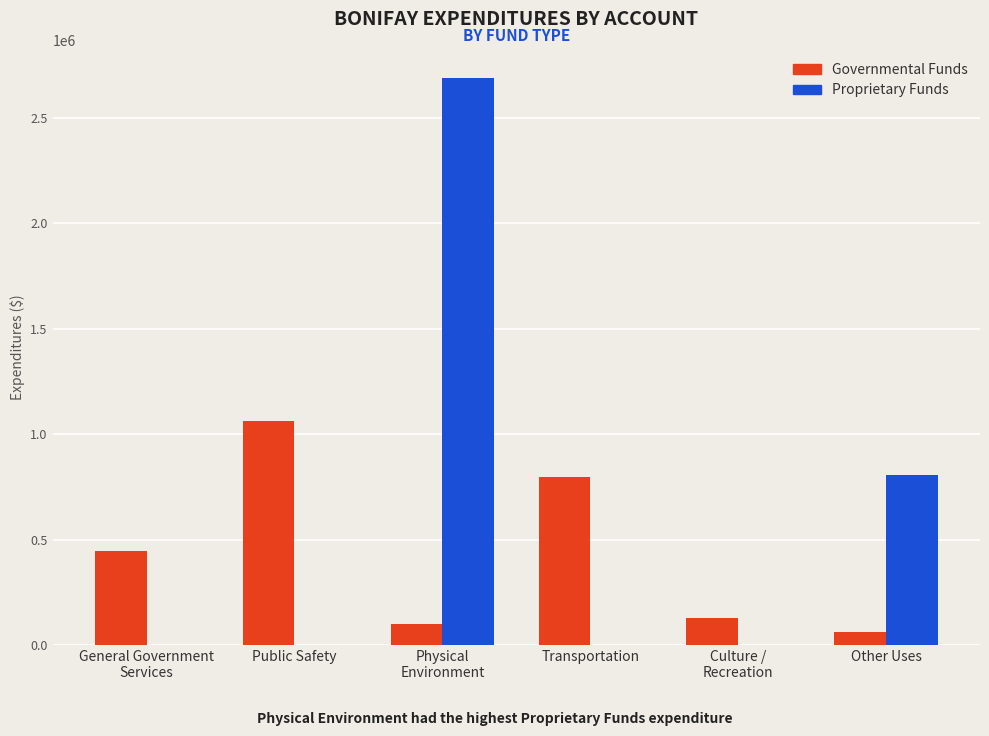

Is it true that Governmental Funds equals 60000 at Other Uses?

True